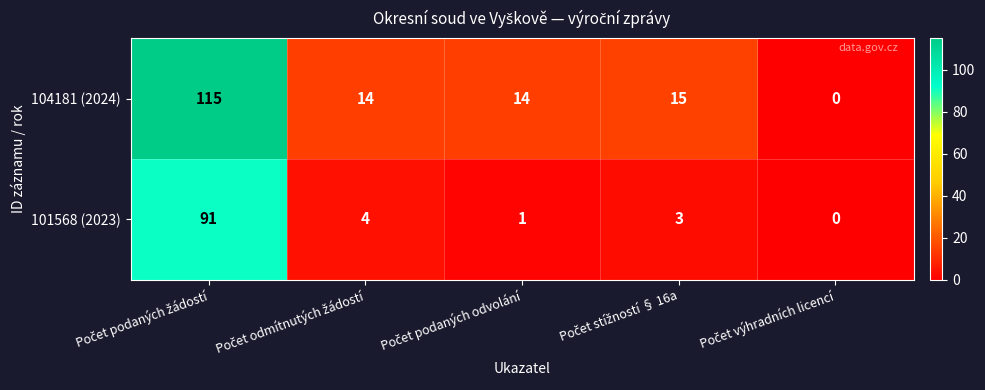

List the series in order of their overall mean, lowest first.

101568 (2023), 104181 (2024)